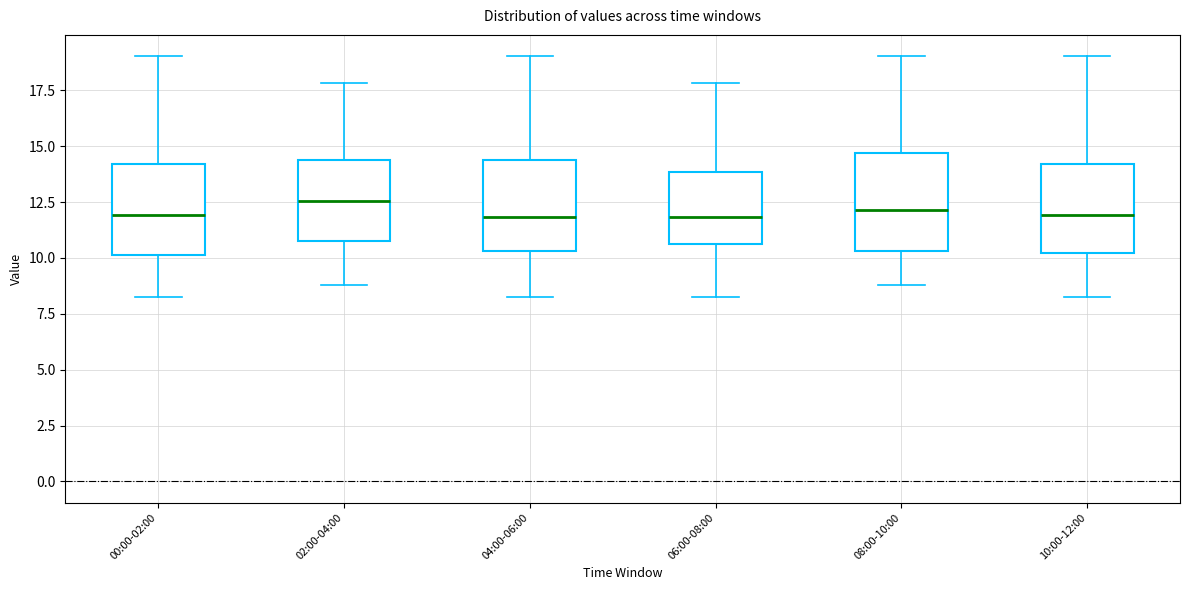

Where is the upper edge of the box for 08:00-10:00 on the y-axis? The values are not printed on the chart, so give them approximately, as read against the axis.

14.5